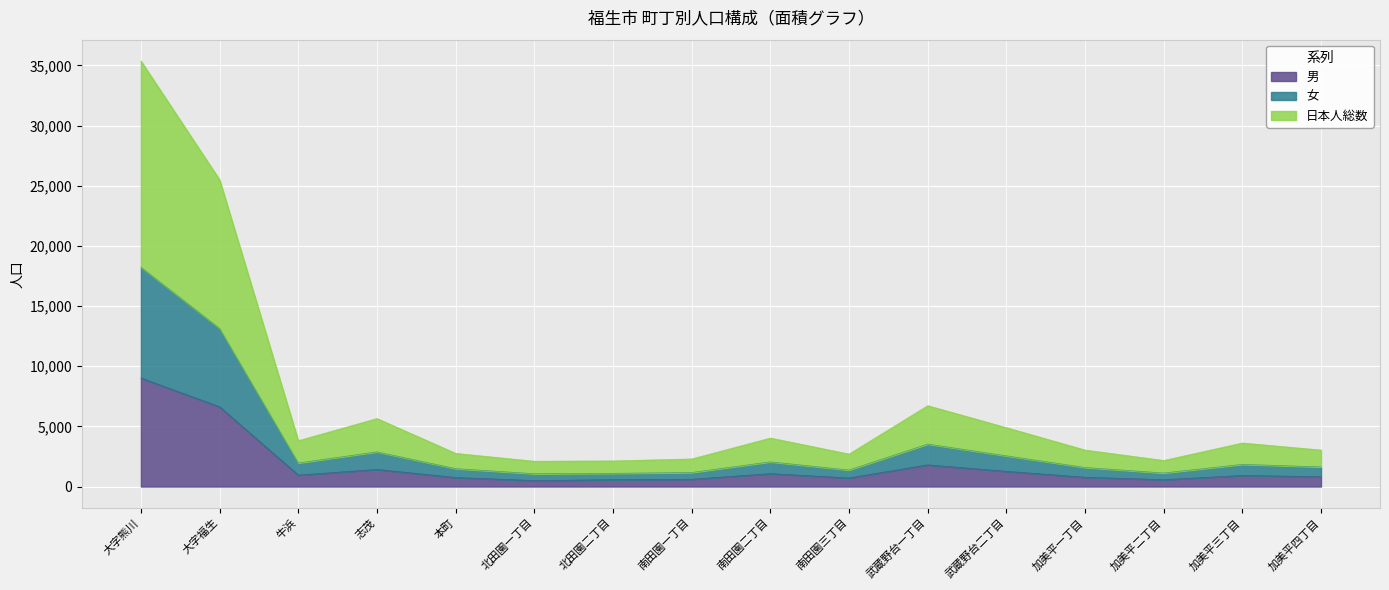

Which series changed the most between 南田園一丁目 and 加美平三丁目?

日本人総数